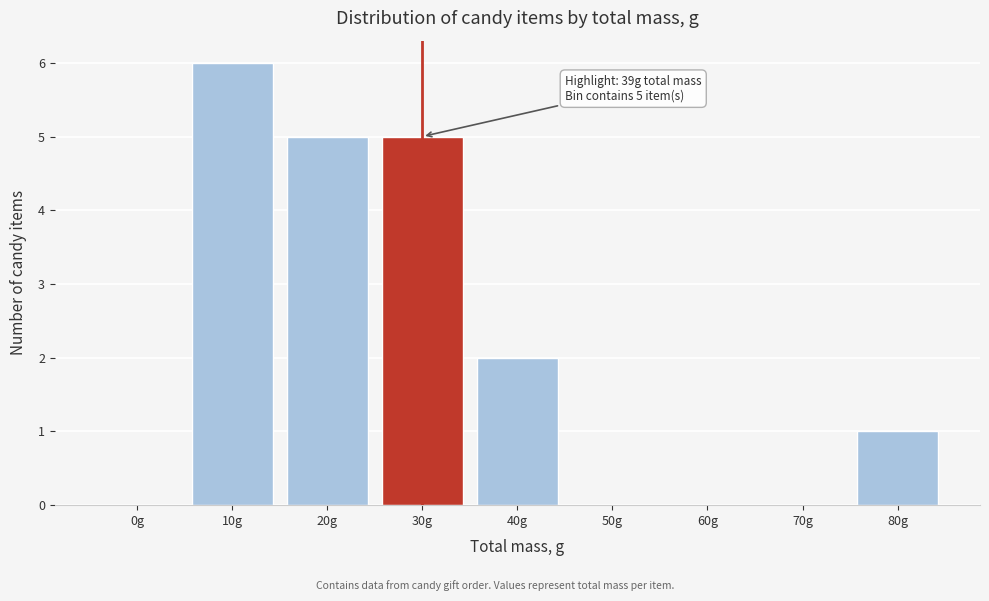

Reading left to right, list all the values displayed in this chart.

0g=0	10g=6	20g=5	30g=5	40g=2	50g=0	60g=0	70g=0	80g=1